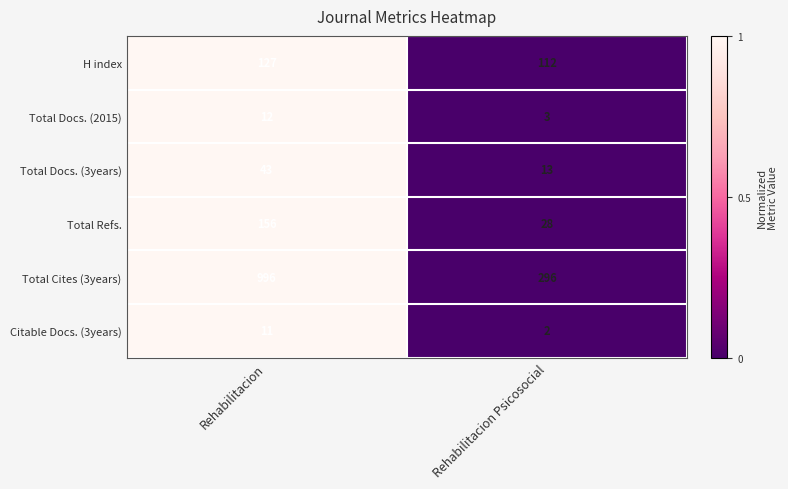

Reading left to right, what are all the values shown in this chart?

H index: Rehabilitacion=127	Rehabilitacion Psicosocial=112
Total Docs. (2015): Rehabilitacion=12	Rehabilitacion Psicosocial=3
Total Docs. (3years): Rehabilitacion=43	Rehabilitacion Psicosocial=13
Total Refs.: Rehabilitacion=156	Rehabilitacion Psicosocial=28
Total Cites (3years): Rehabilitacion=996	Rehabilitacion Psicosocial=296
Citable Docs. (3years): Rehabilitacion=11	Rehabilitacion Psicosocial=2